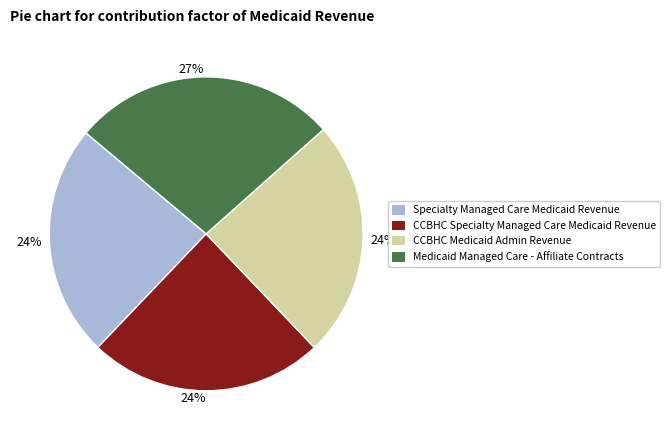

To the nearest percent, what is the difference between the largest and smallest slice percentages?

3%